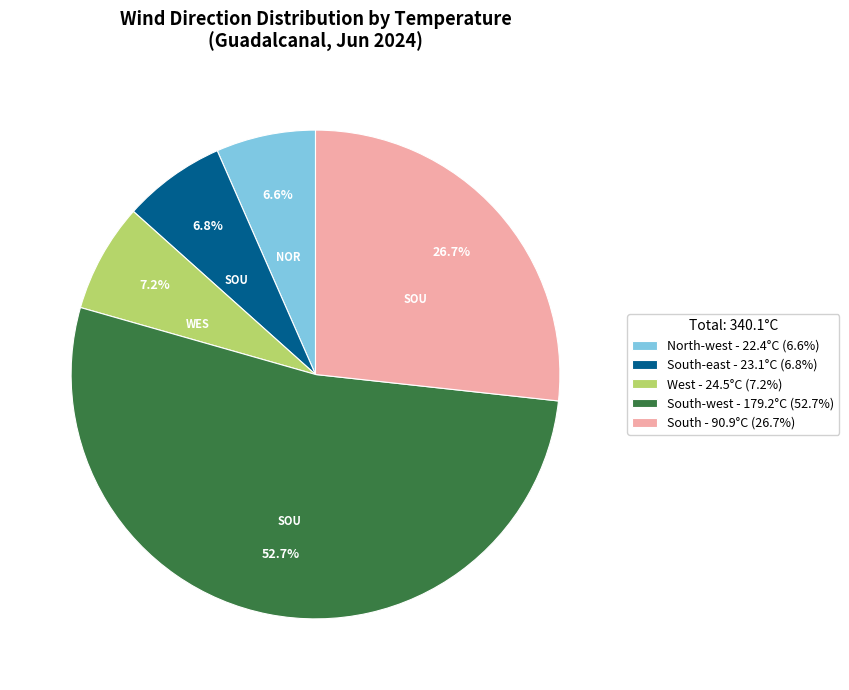

Is there a majority slice in this chart?

Yes